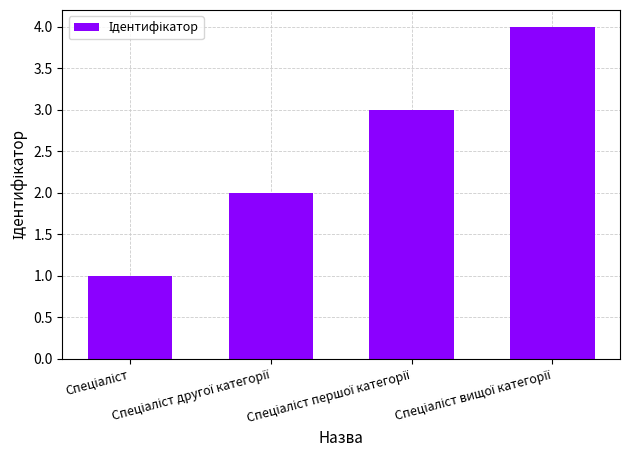

What is the value of the 2nd bar from the left?

2